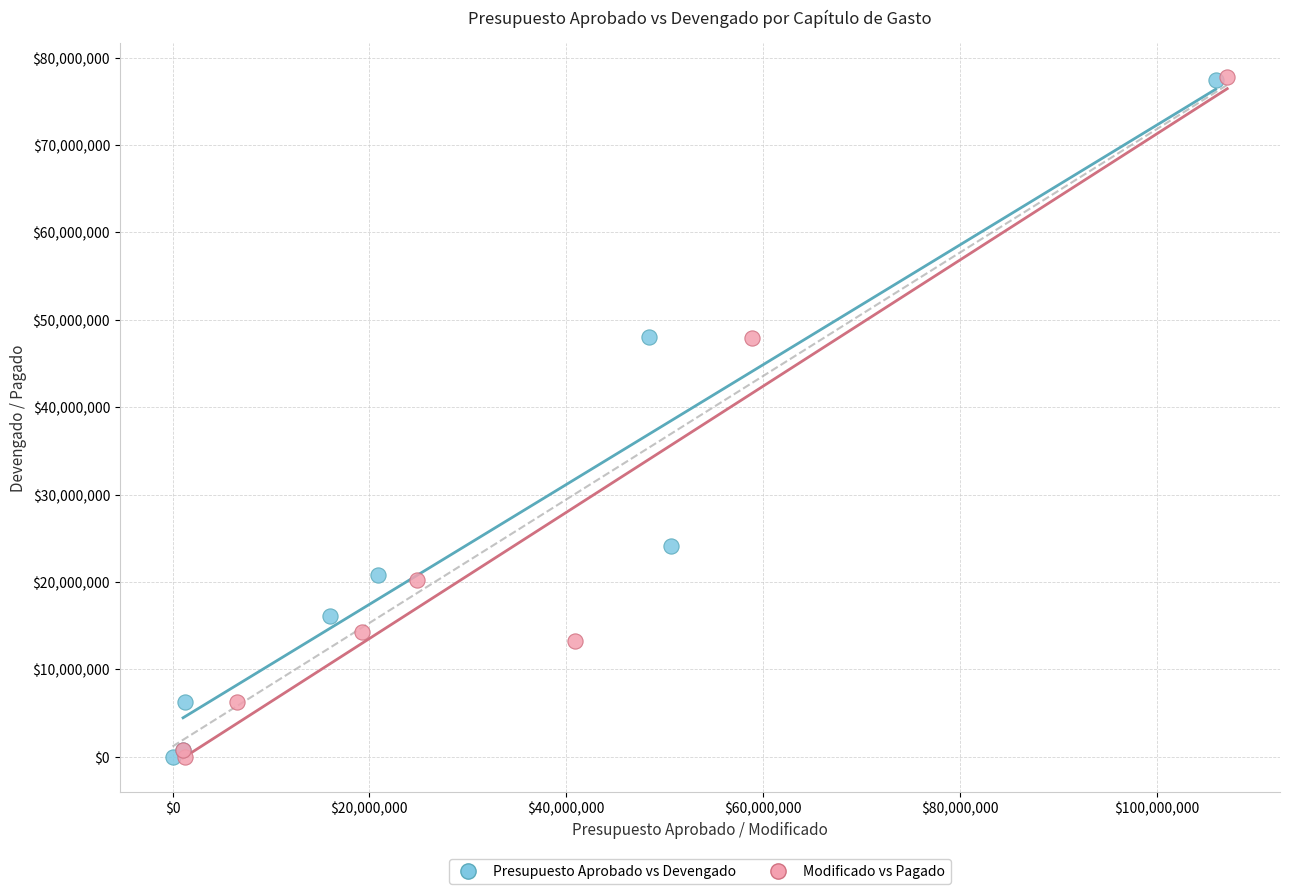

Which series has the largest Y range (max minus min)?

Modificado vs Pagado